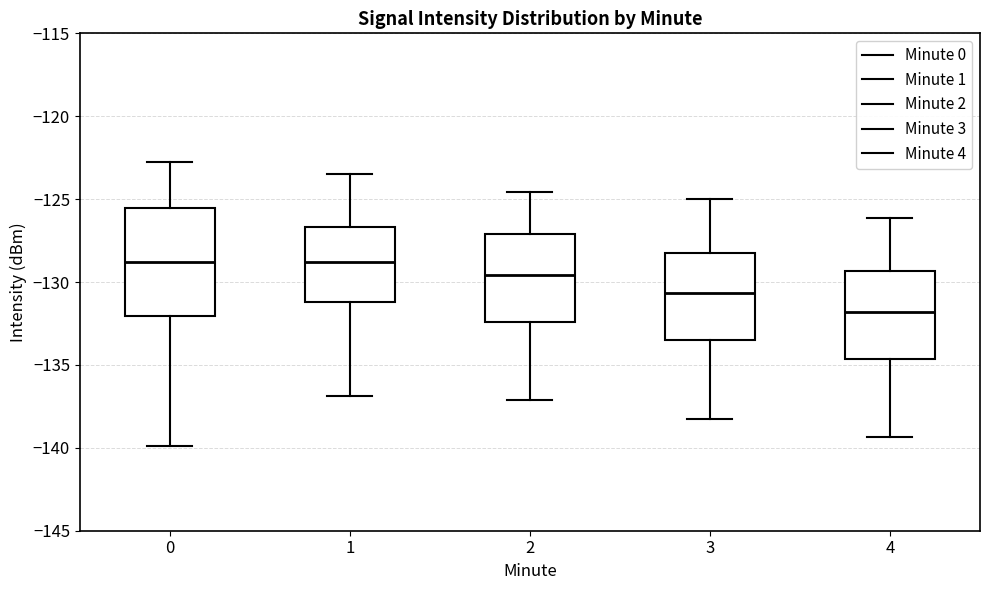

Reading left to right, transcribe this box plot: for each box, give where its median line is, the range the box spans, and where its two whiskers end, as read against the y-axis. The values are not printed on the chart, so give them approximately, as read against the axis.

0: median -129.0, box -132.0 to -125.5, whiskers -140.0 to -123.0
1: median -129.0, box -131.0 to -126.5, whiskers -137.0 to -123.5
2: median -129.5, box -132.5 to -127.0, whiskers -137.0 to -124.5
3: median -130.5, box -133.5 to -128.0, whiskers -138.0 to -125.0
4: median -132.0, box -134.5 to -129.5, whiskers -139.5 to -126.0